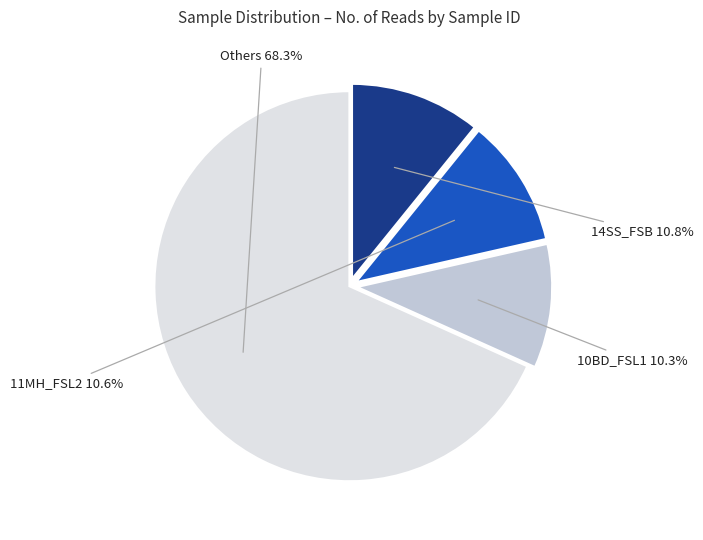

Does any single category account for the majority?

Yes